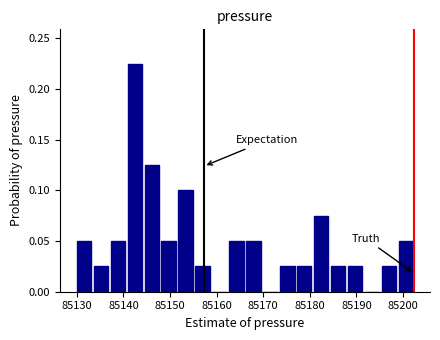

Around what value on the x-axis is the tallest bar? Give the approximate position of its centre, as read against the axis.

85142